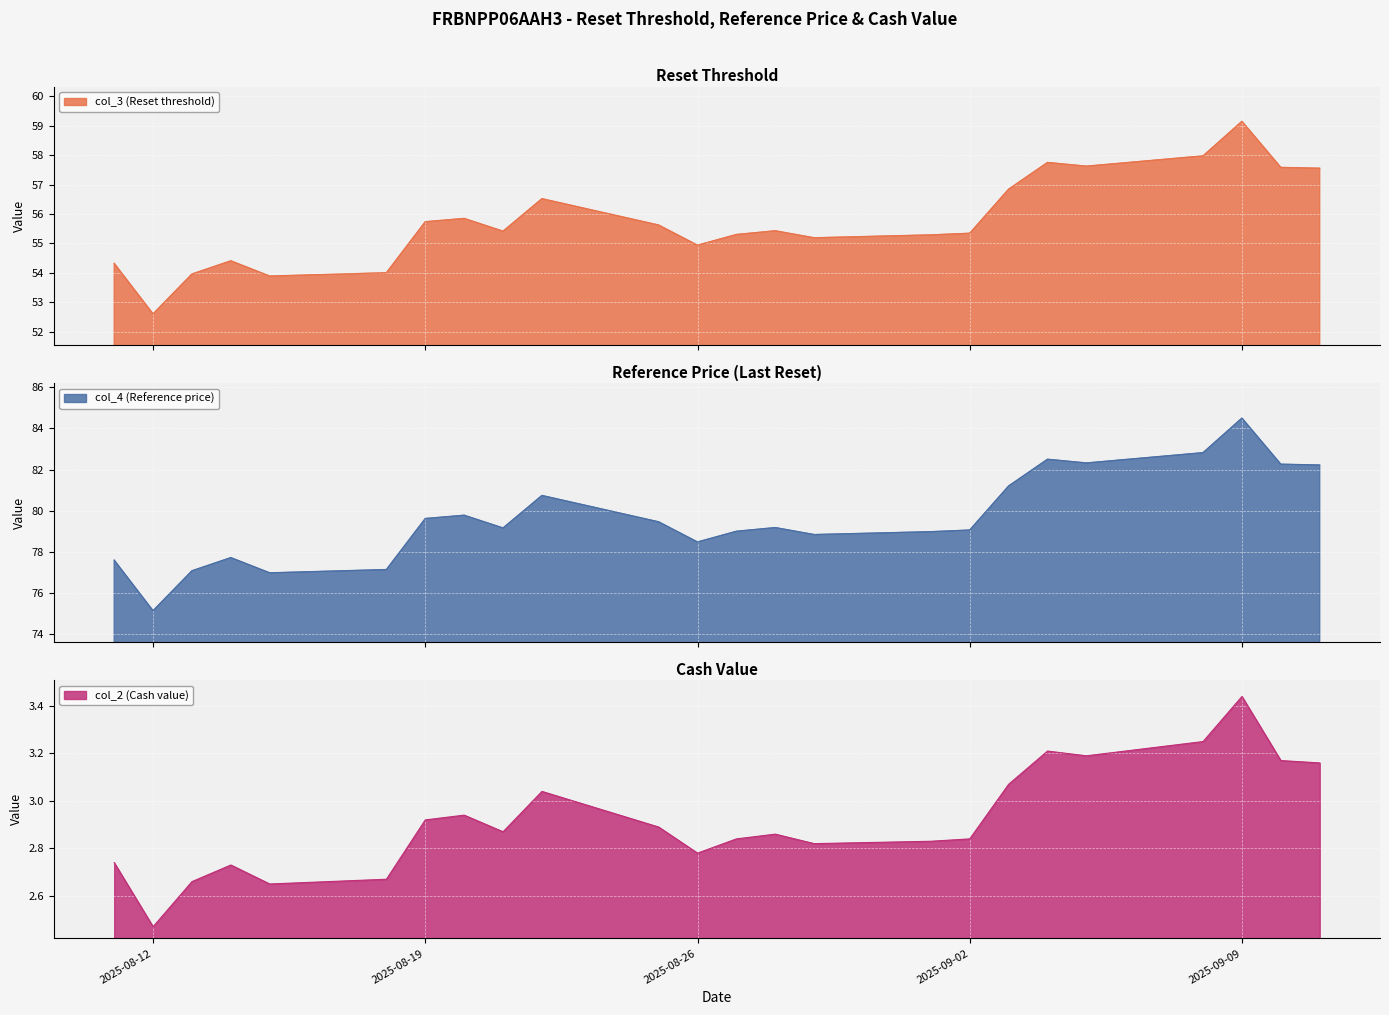

What is the minimum value for col_2 (Cash value)?

2.5